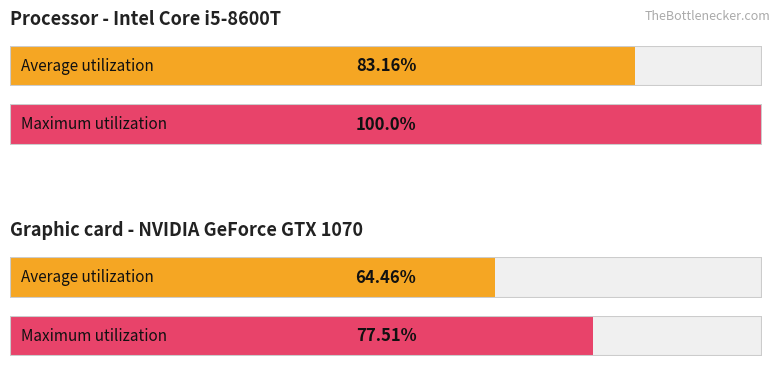

List the series in order of their overall mean, highest first.

Maximum utilization, Average utilization